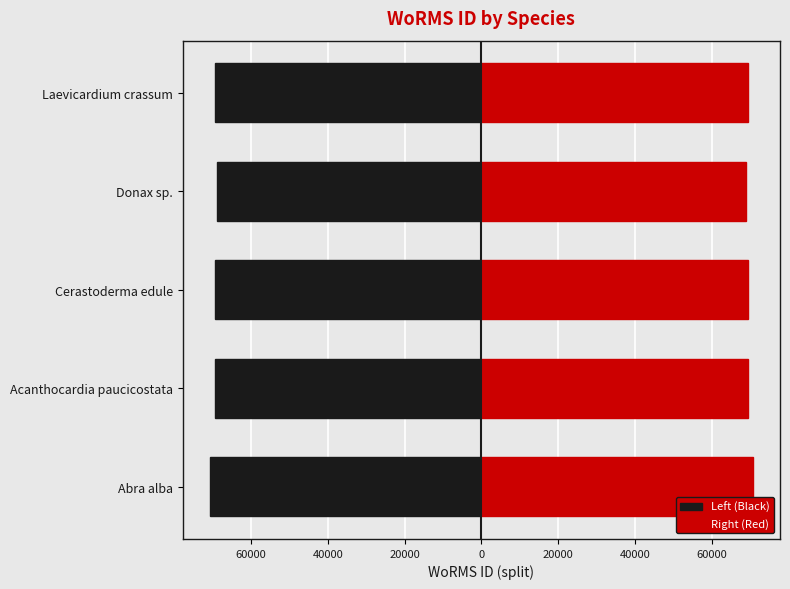

What is the difference between the maximum and minimum values in the Right (Red) series?

1763.5